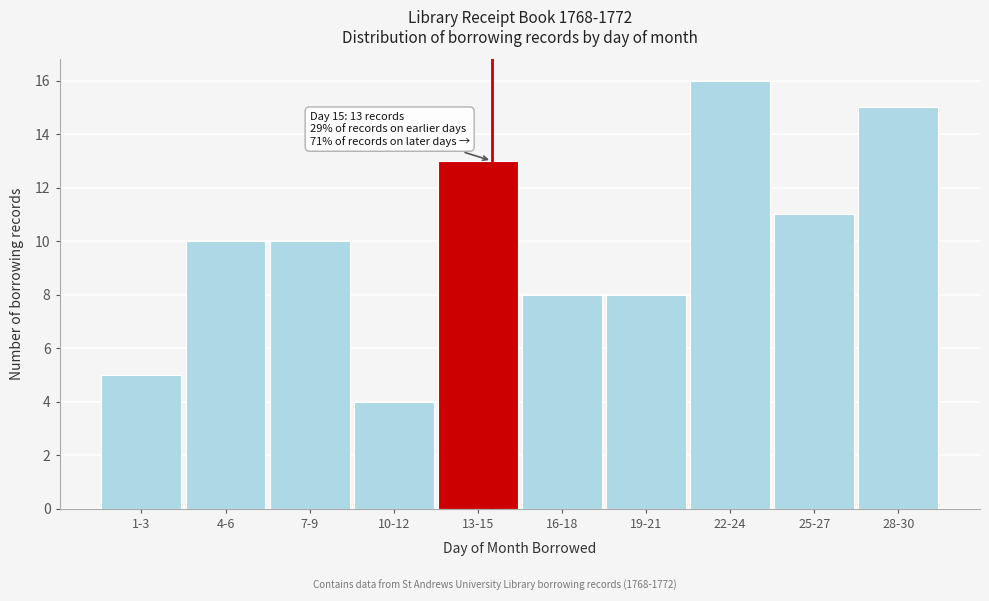

Reading left to right, extract all data points from this chart.

1-3=5	4-6=10	7-9=10	10-12=4	13-15=13	16-18=8	19-21=8	22-24=16	25-27=11	28-30=15